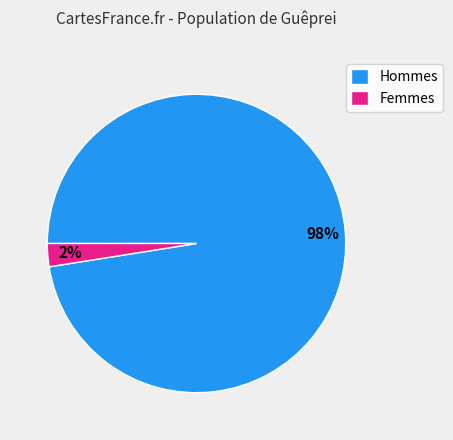

Count the number of slices in the pie.

2